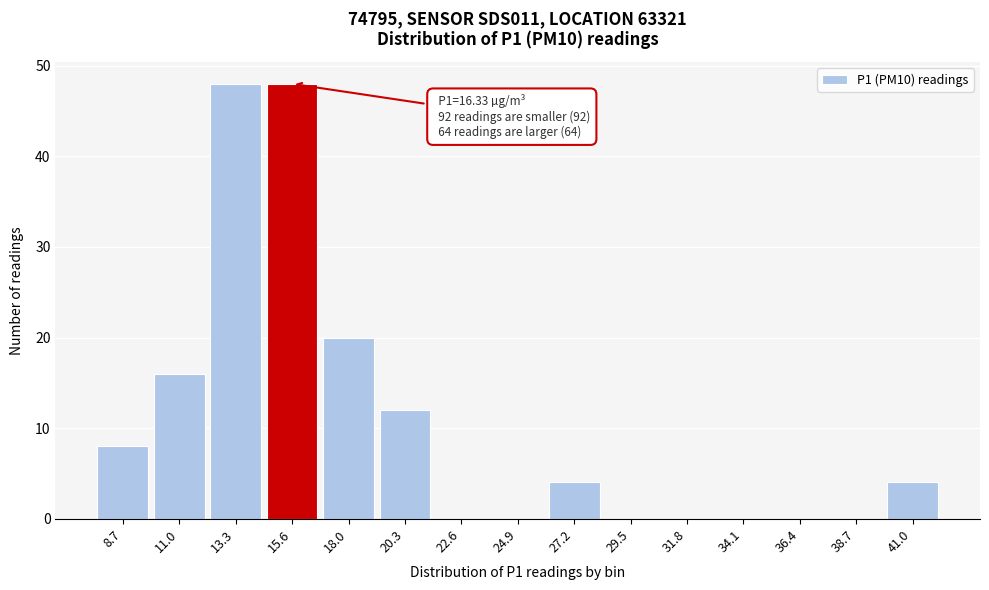

Reading left to right, extract all data points from this chart.

8.7=8	11.0=16	13.3=48	15.6=48	18.0=20	20.3=12	22.6=0	24.9=0	27.2=4	29.5=0	31.8=0	34.1=0	36.4=0	38.7=0	41.0=4